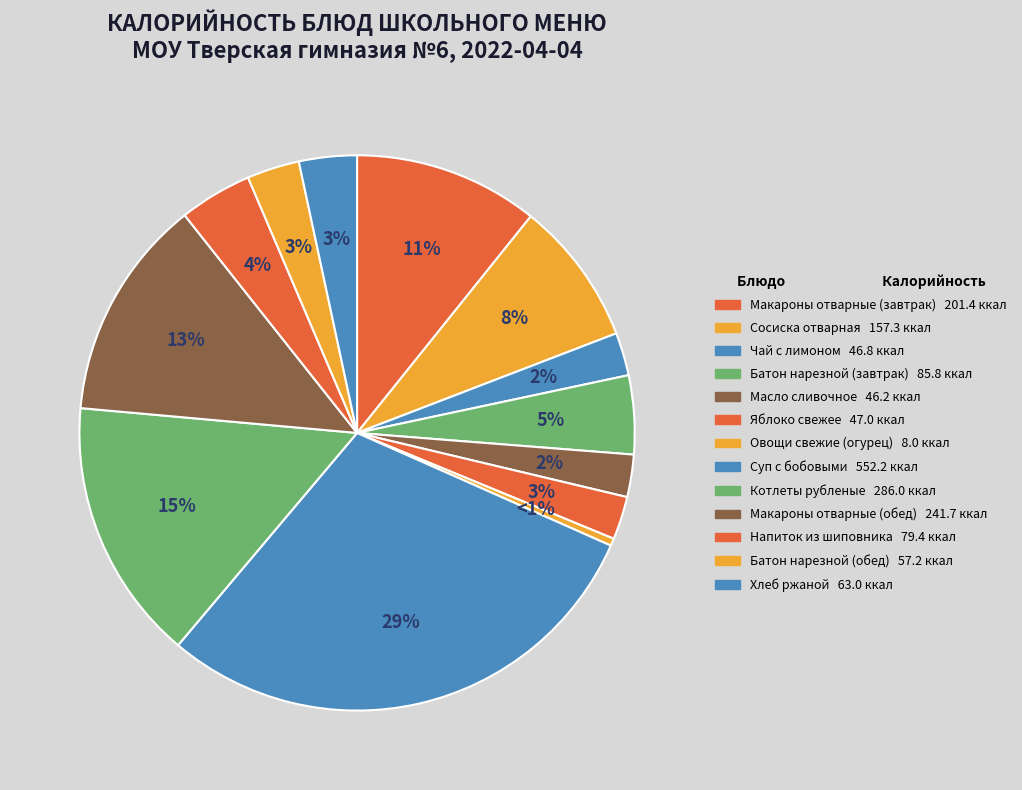

To the nearest percent, what portion does Котлеты рубленые represent?

15%